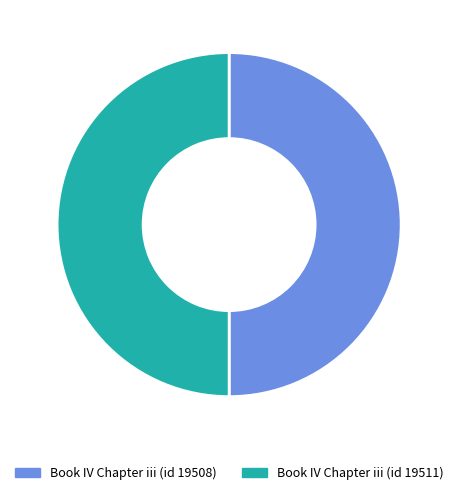

What is the ratio of the value at Book IV Chapter iii (id 19508) to the value at Book IV Chapter iii (id 19511)?

1.0